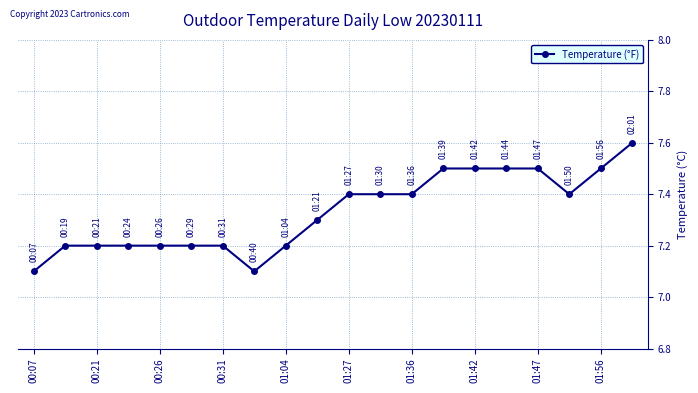

What is the value of the 16th point from the left?

7.5